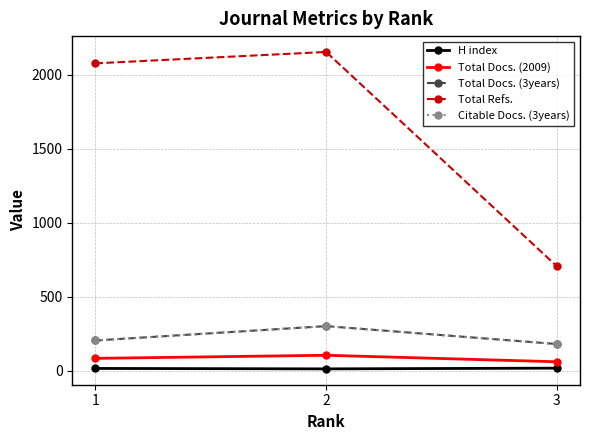

Which series has the largest range (max minus min)?

Total Refs.